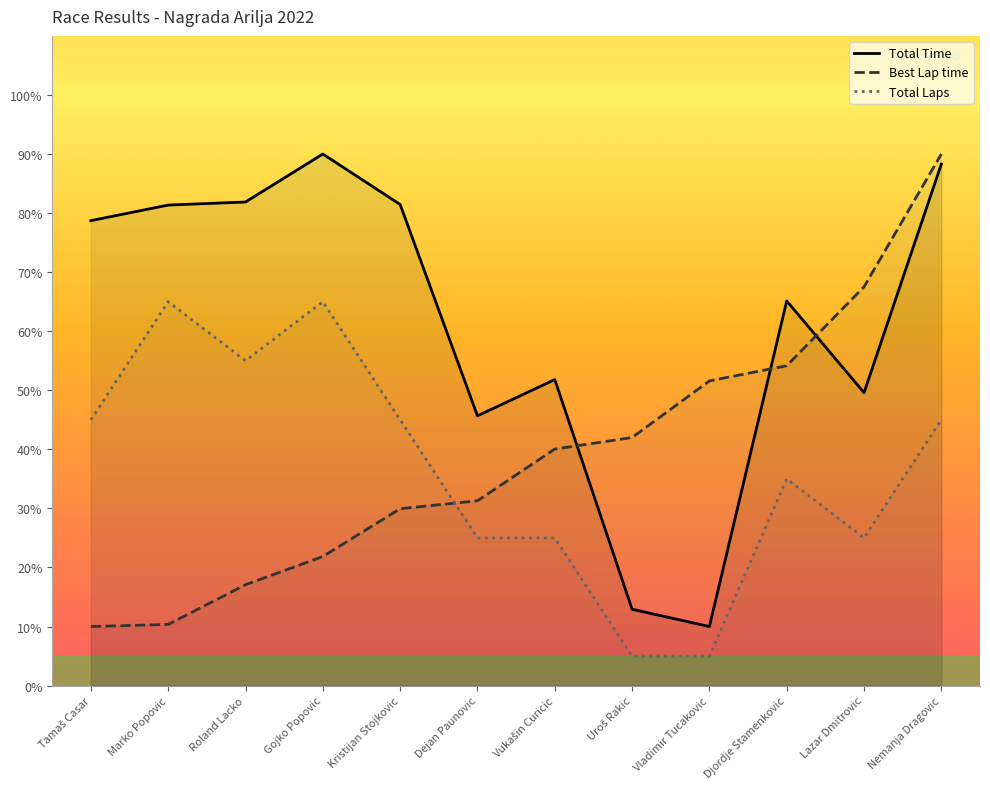

Between Gojko Popovic and Vladimir Tucakovic, which series saw the biggest shift?

Total Time